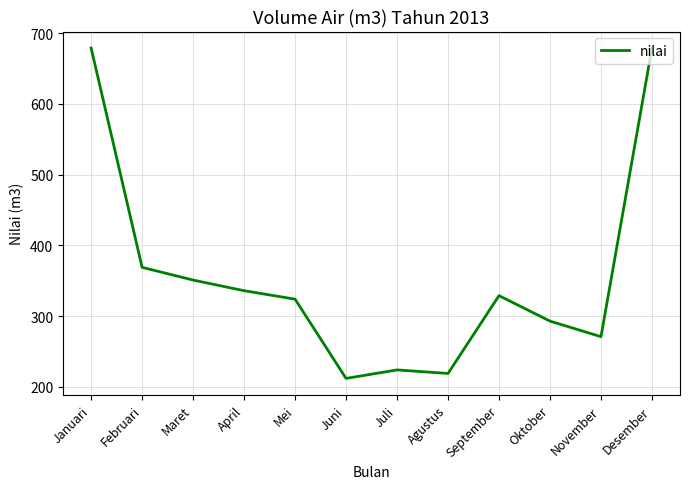

Reading right to left, transcribe all the data shown in this chart.

Desember=679	November=271	Oktober=293	September=329	Agustus=219	Juli=224	Juni=212	Mei=324	April=336	Maret=351	Februari=369	Januari=679